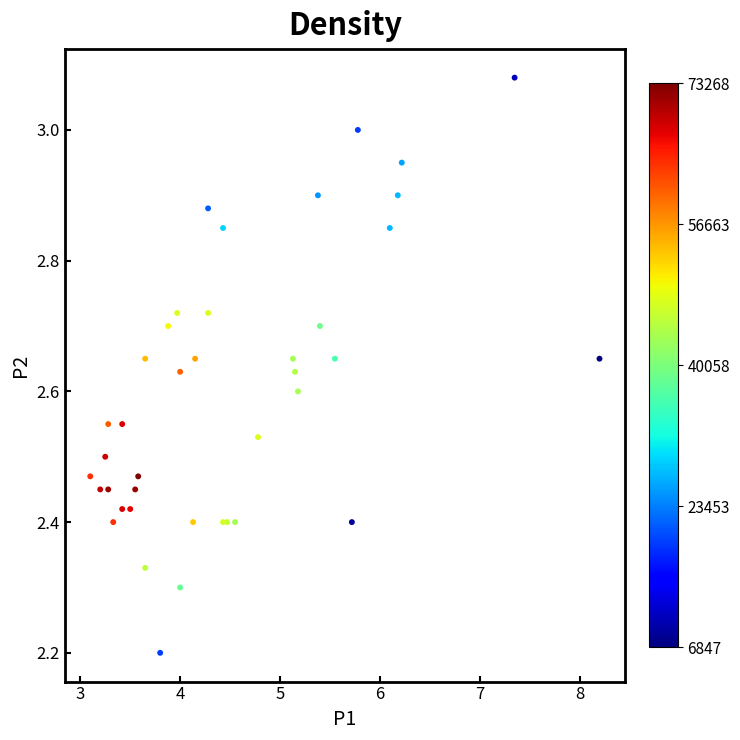

What Y value in the scatter plot is closest to 2?

2.2